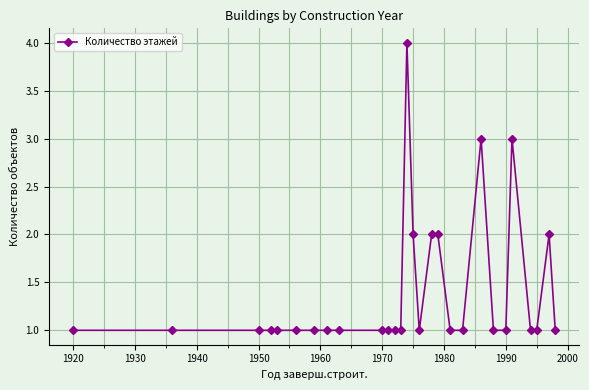

What is the maximum value shown in the chart?

4